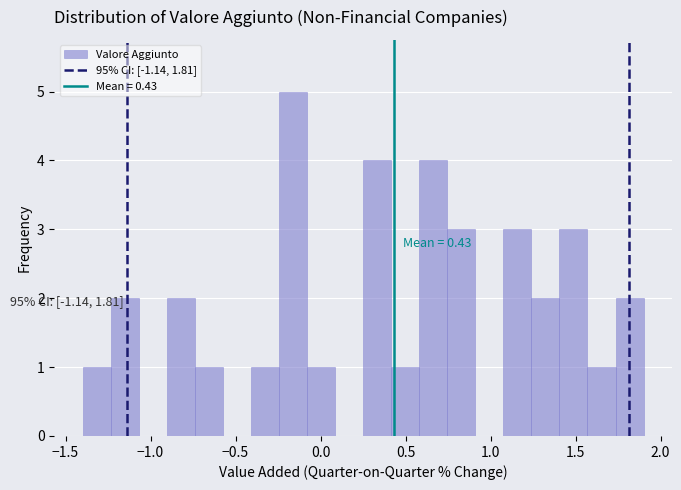

Read against the x-axis, roughly where is the centre of the tallest bar?

-0.15